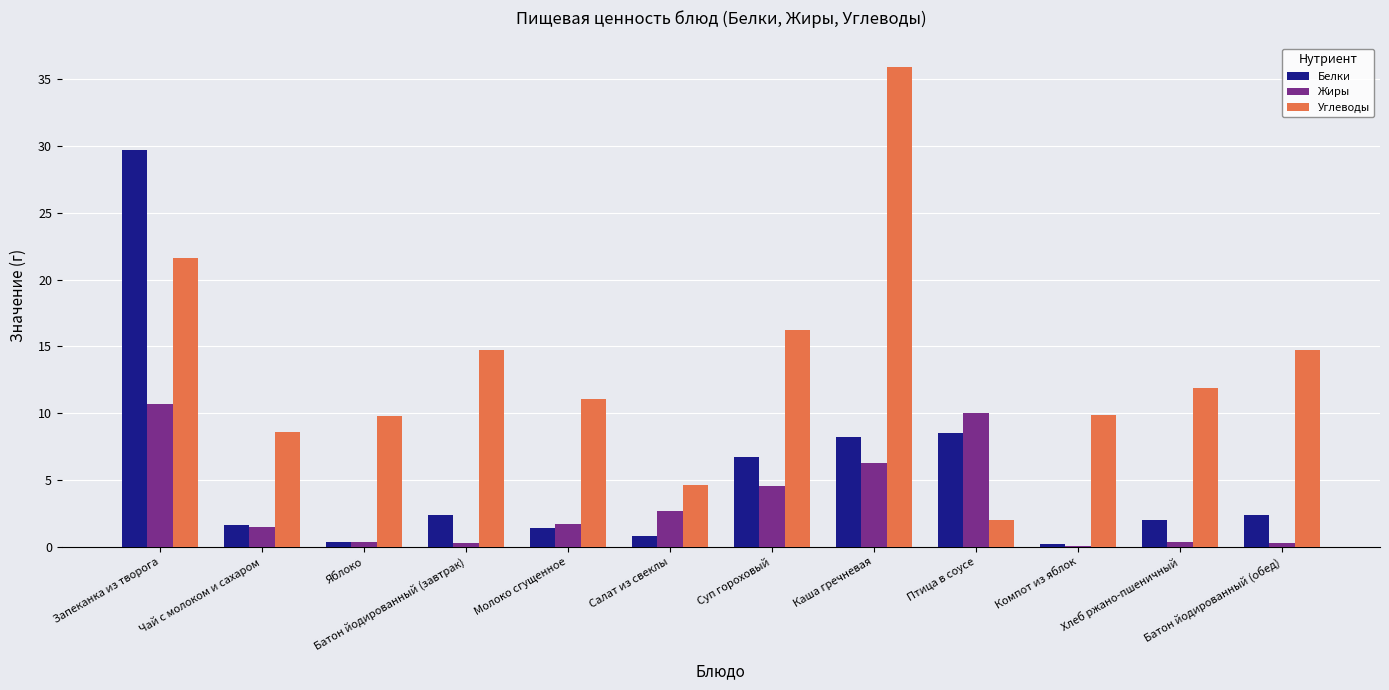

Where is Углеводы nearest to the value 18?

Суп гороховый